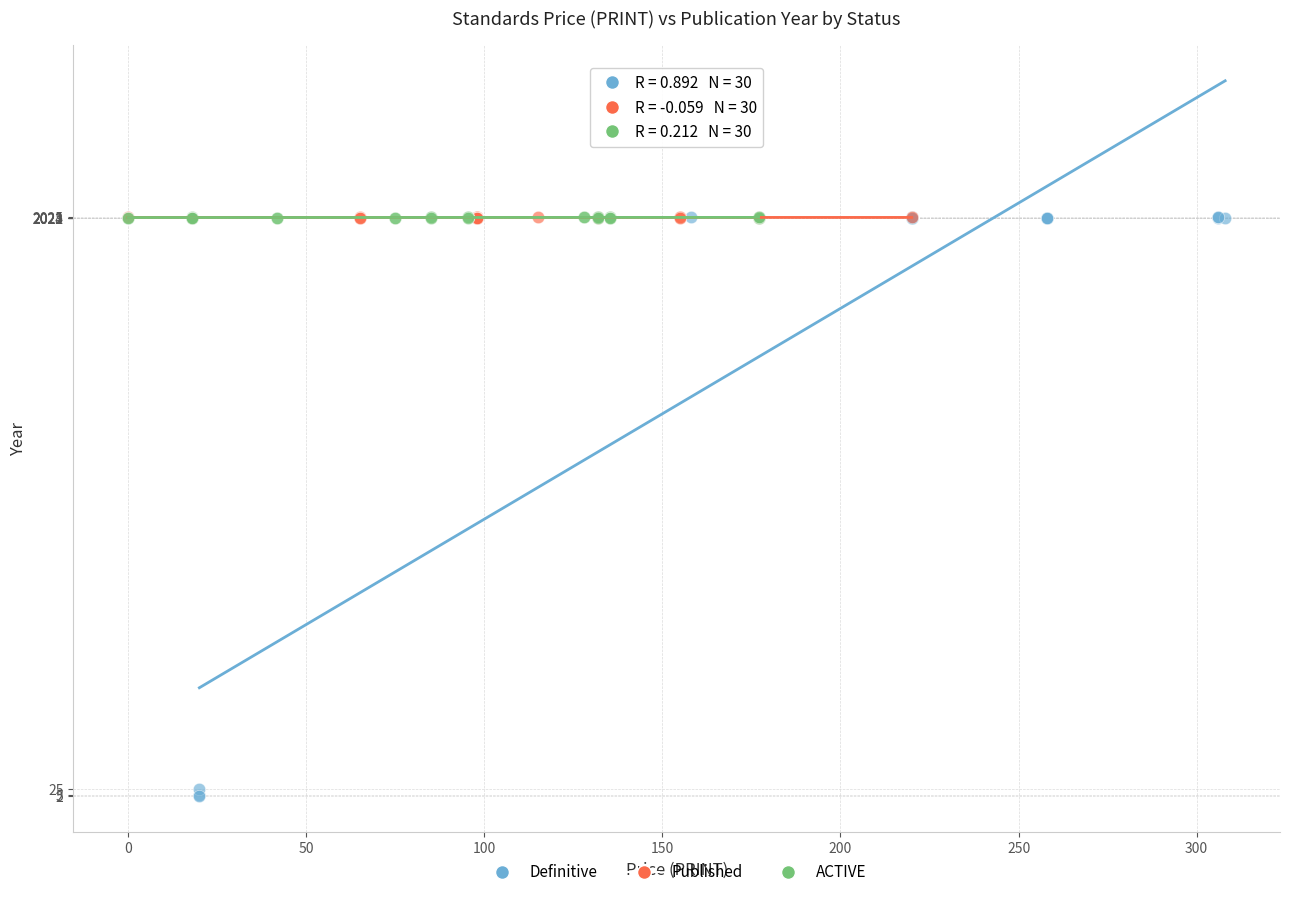

Which series reaches the minimum Y coordinate?

Definitive